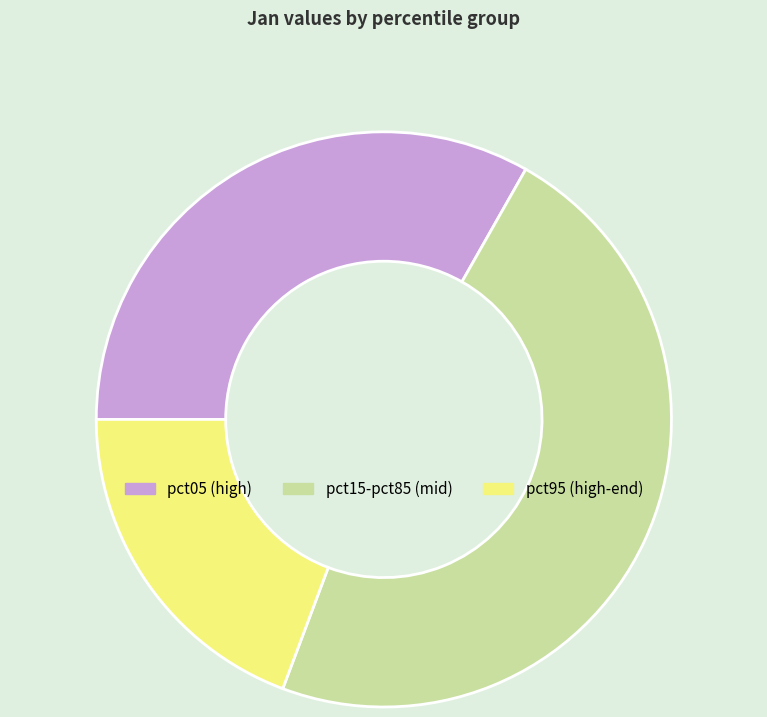

True or false: pct15-pct85 (mid) accounts for 41% of the total.

False